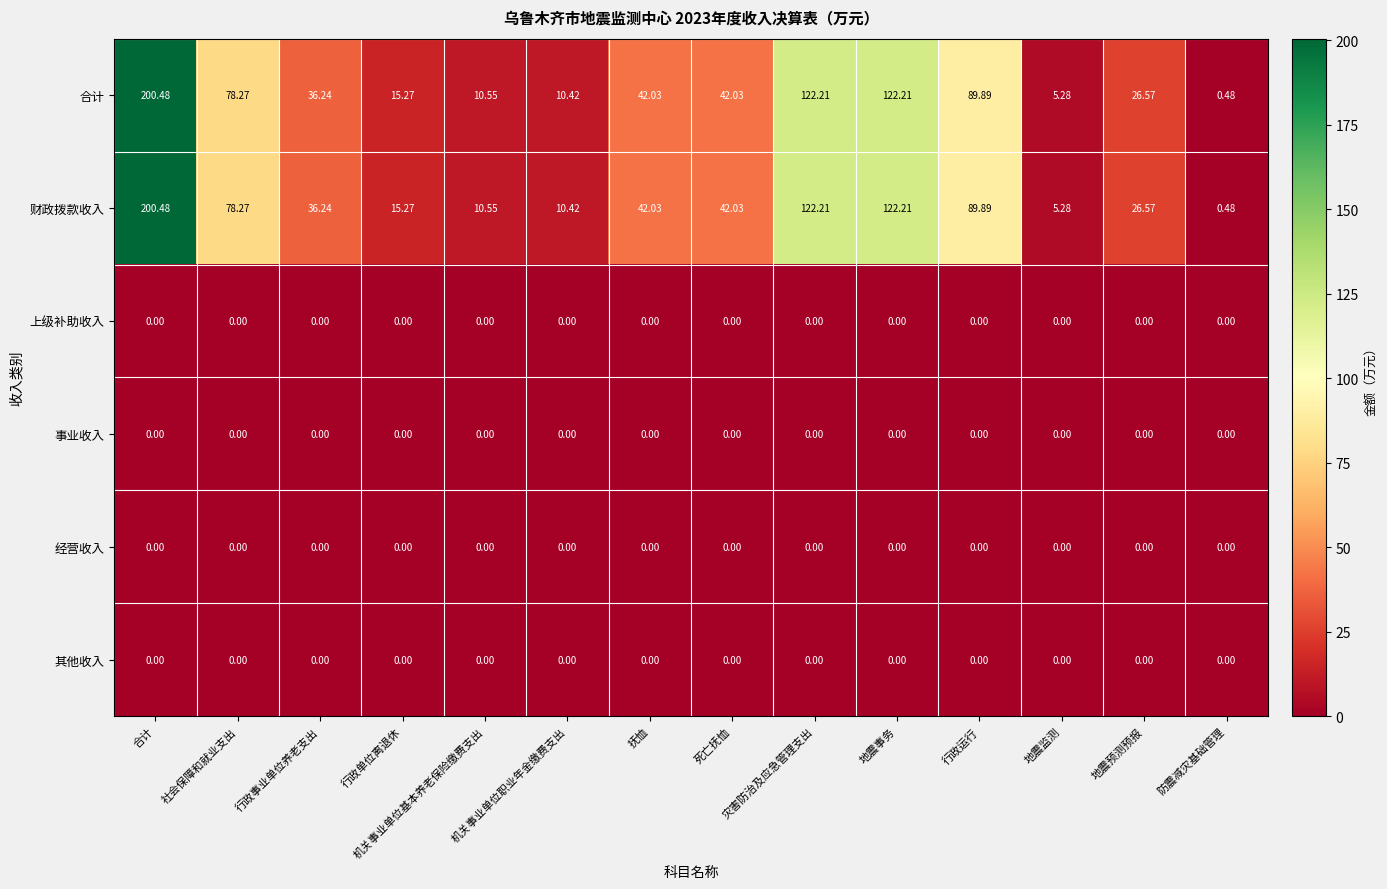

Count the number of categories in the chart.

14